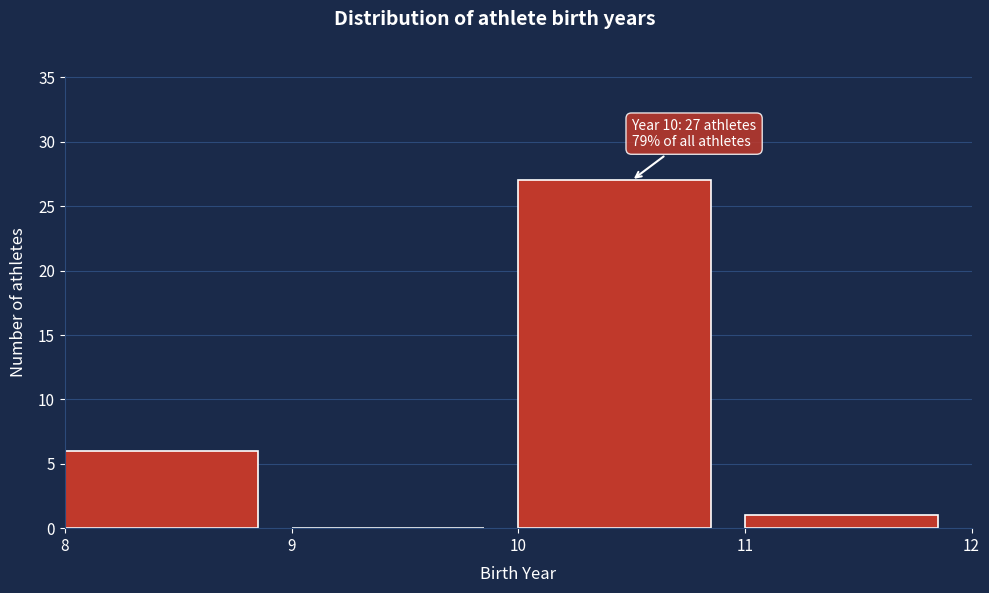

Which range on the x-axis has the tallest bar?

10 to 11